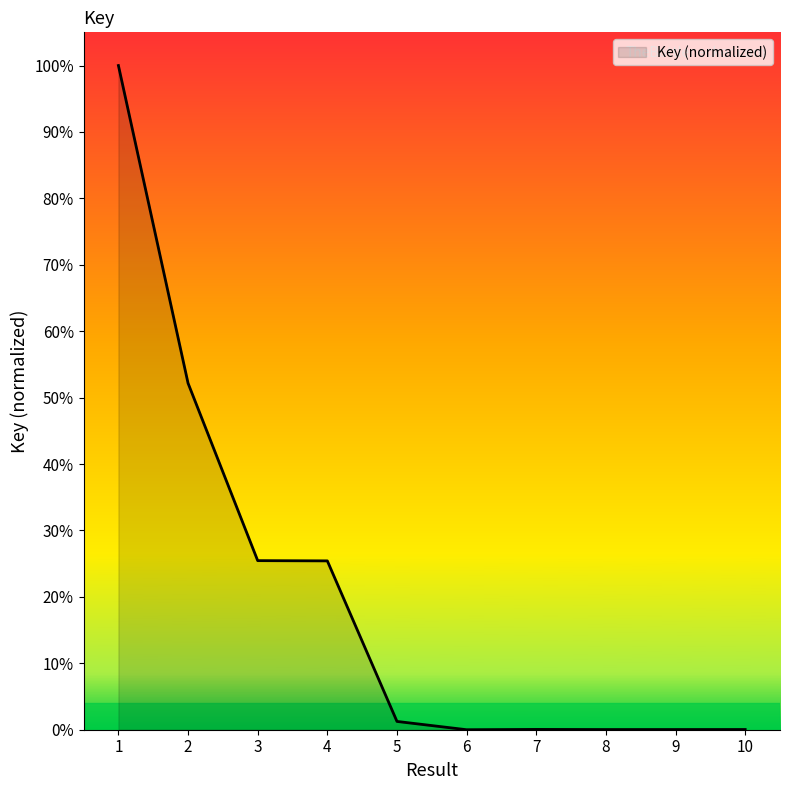

What is the value of the 2nd point from the left?

0.5